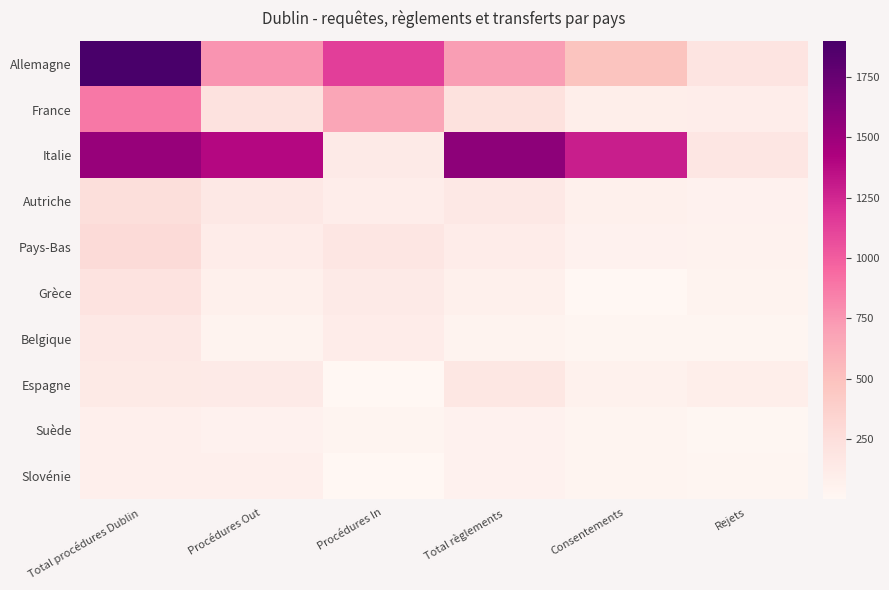

What is the greatest value displayed?

1901